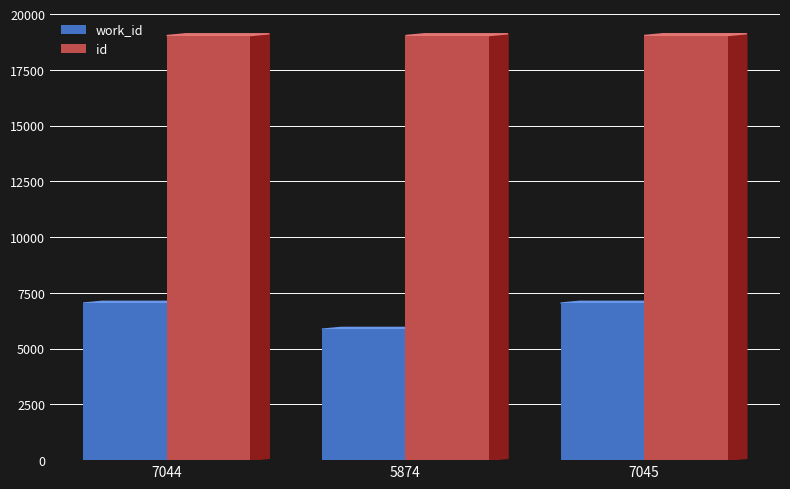

What are all the series names shown in the legend?

work_id, id